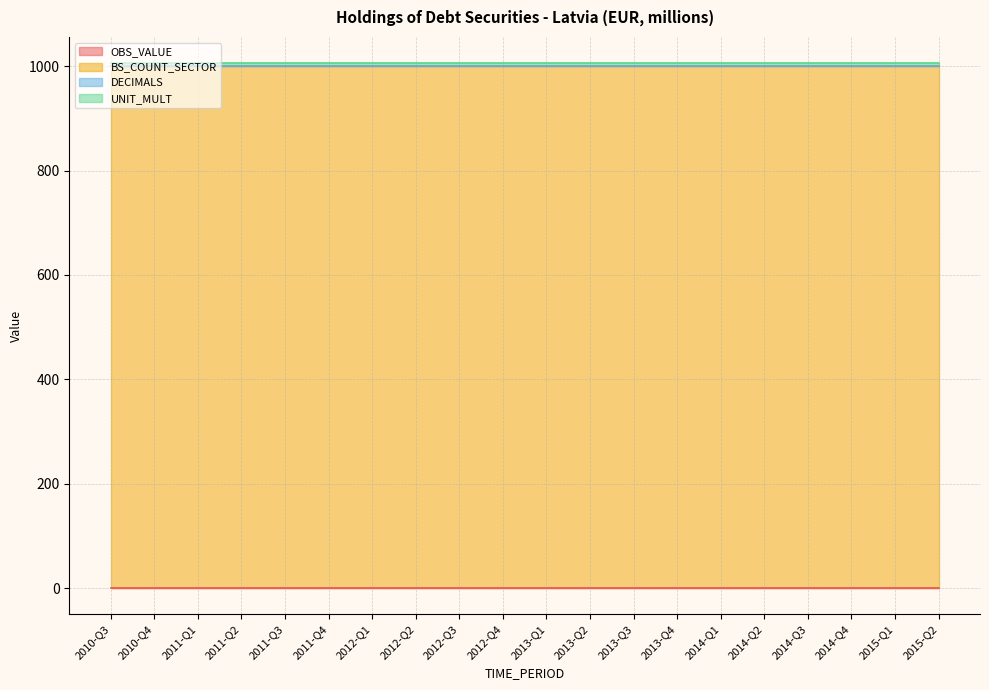

What is the average value of the BS_COUNT_SECTOR series?

1000